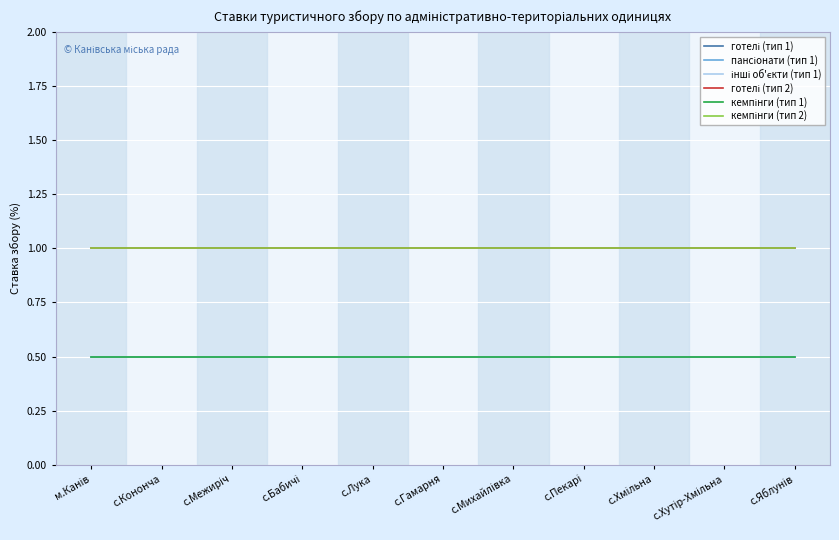

What is the label of the 7th point from the right?

с.Лука